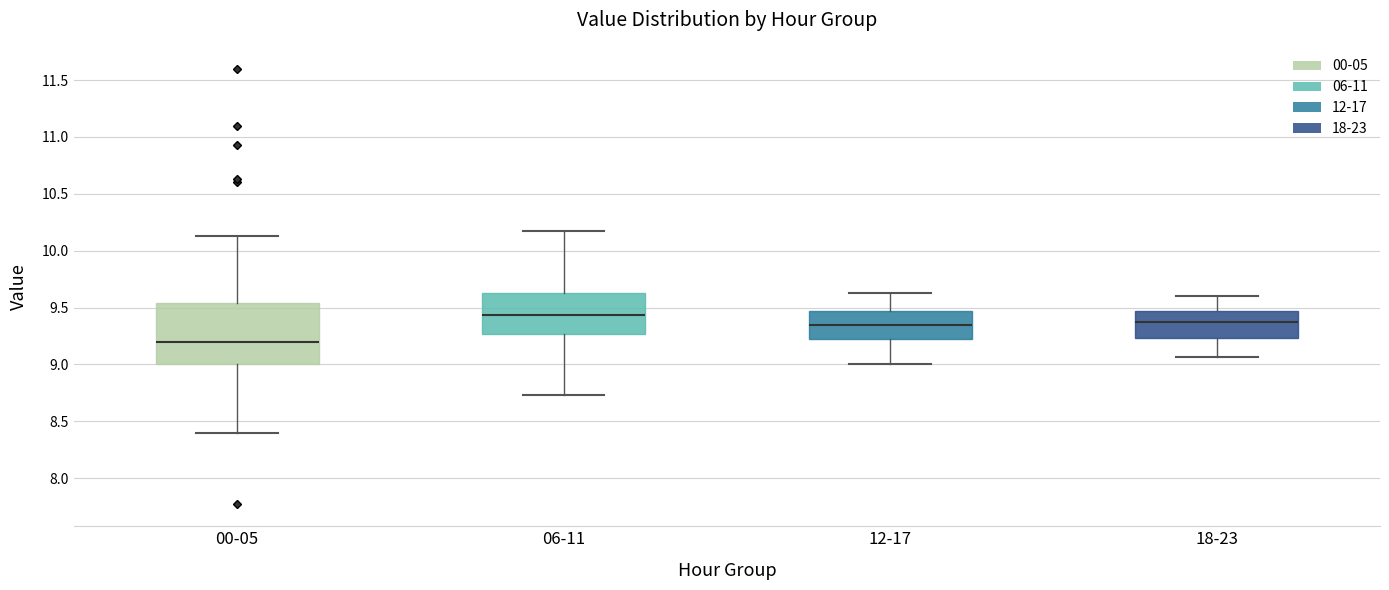

Which box is the tallest, from its lower edge to its upper edge?

00-05